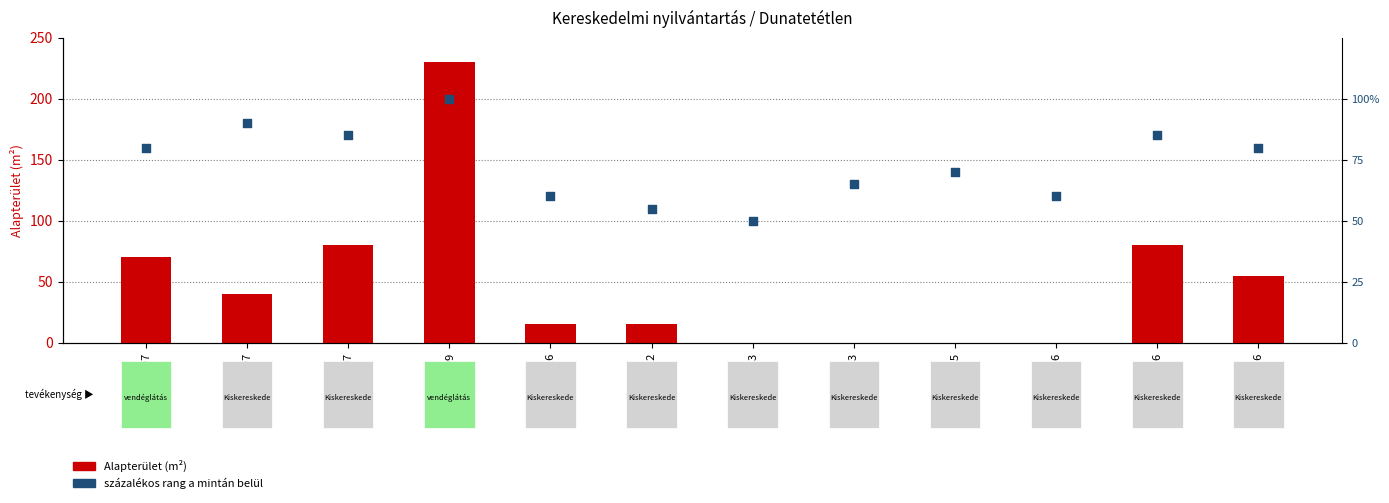

Which series has the largest total across all categories?

százalékos rang a mintán belül